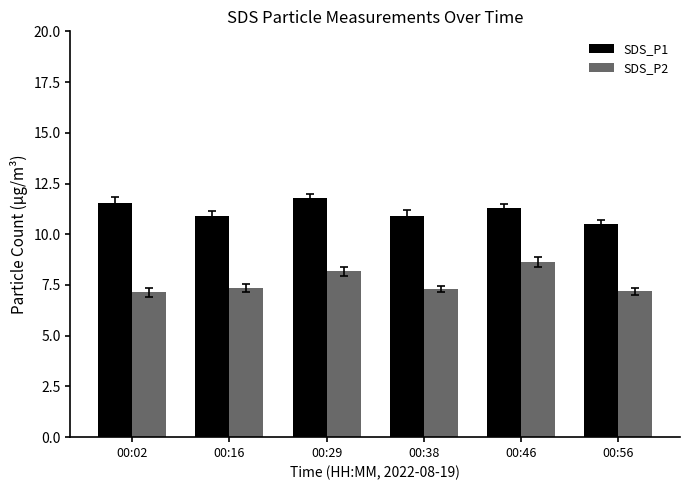

What is the difference between the second highest and second lowest values in the SDS_P2 series?

1.0